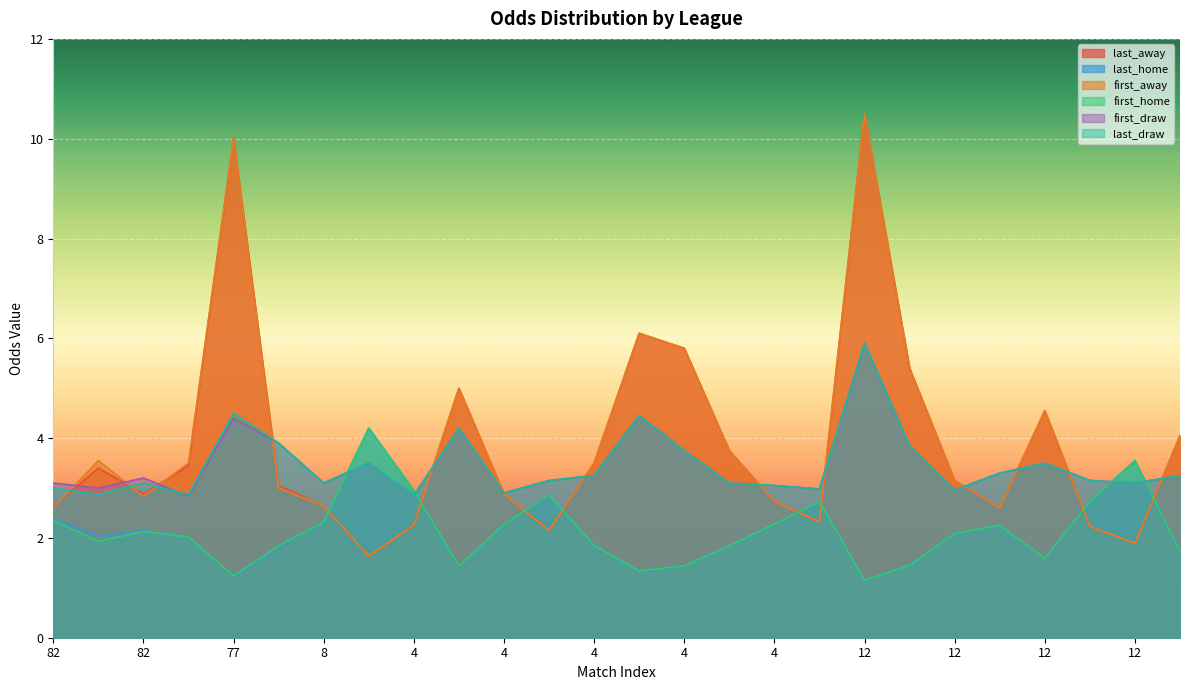

What is the difference between the highest and lowest values at 4?

2.6